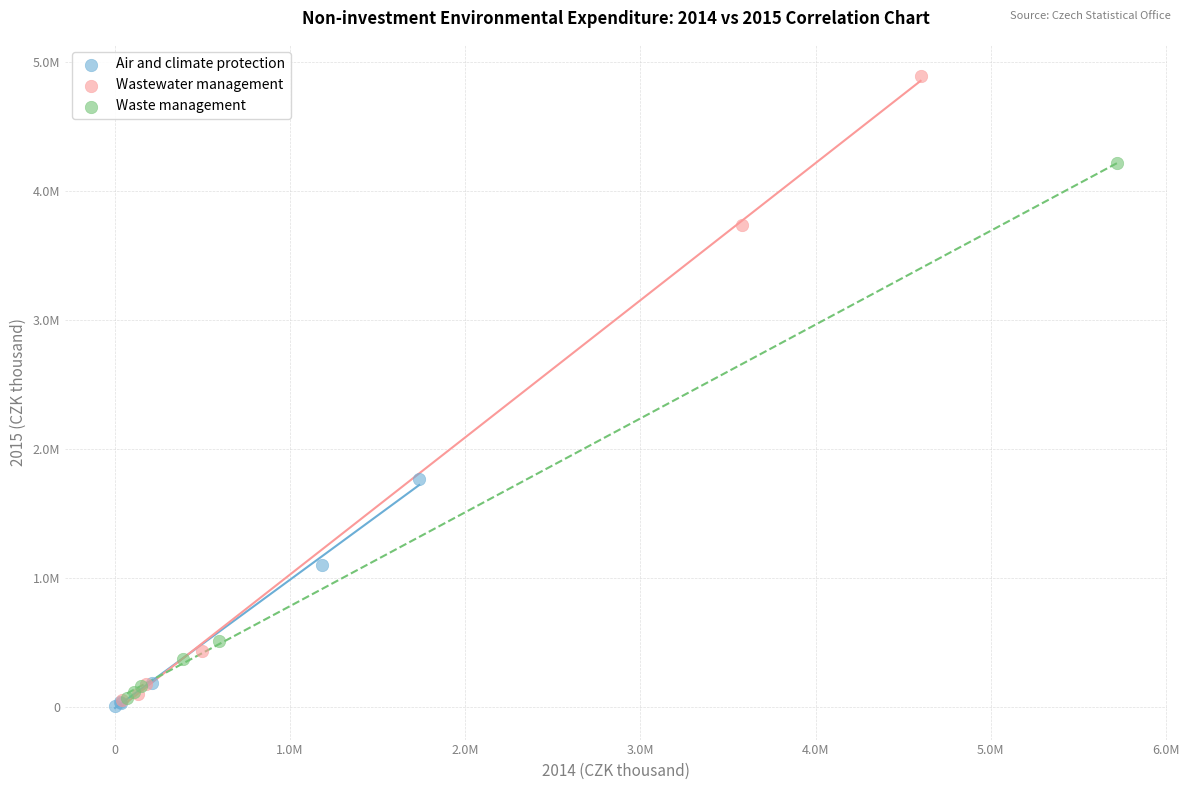

Which series contains the lowest Y value?

Air and climate protection